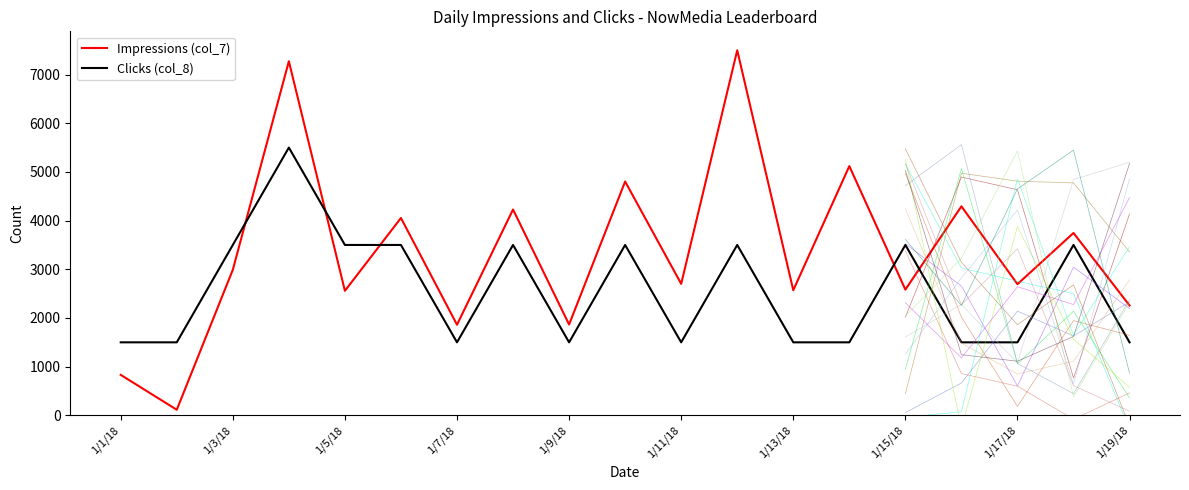

Is it true that Clicks (col_8) equals 2184 at 1/11/18?

False